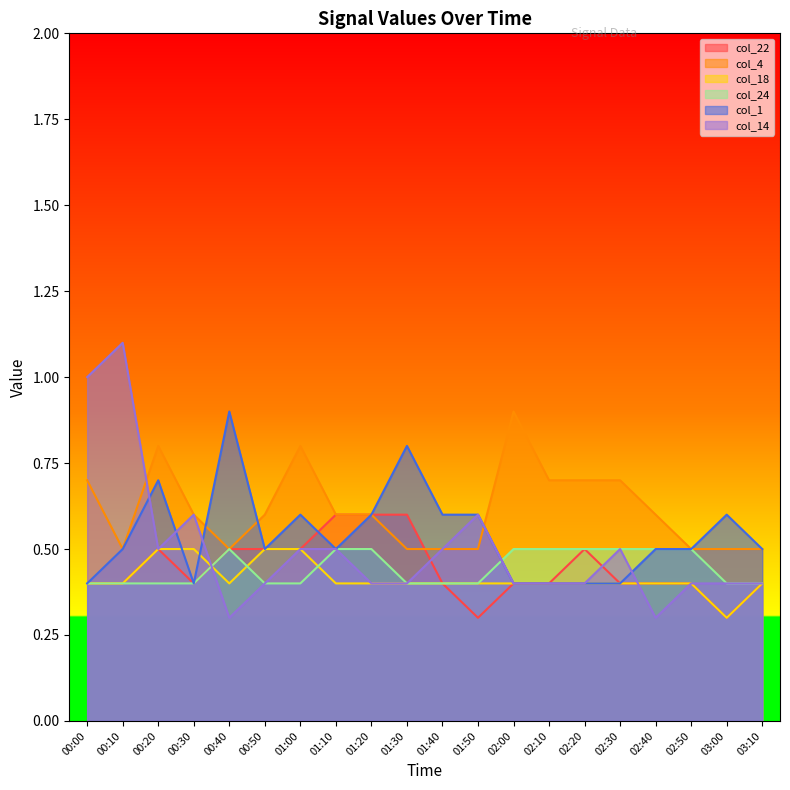

How many lines are shown in the chart?

6